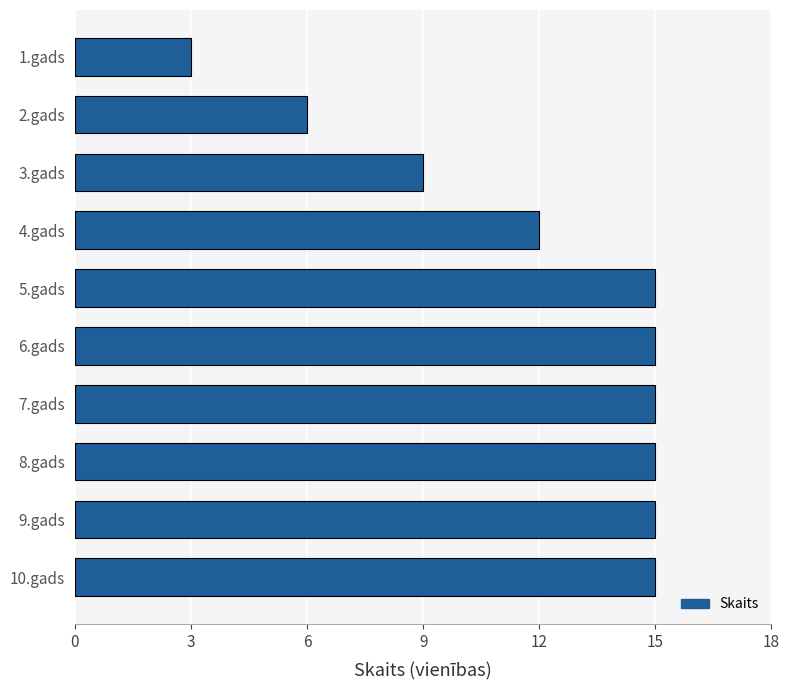

What is the smallest value displayed?

3